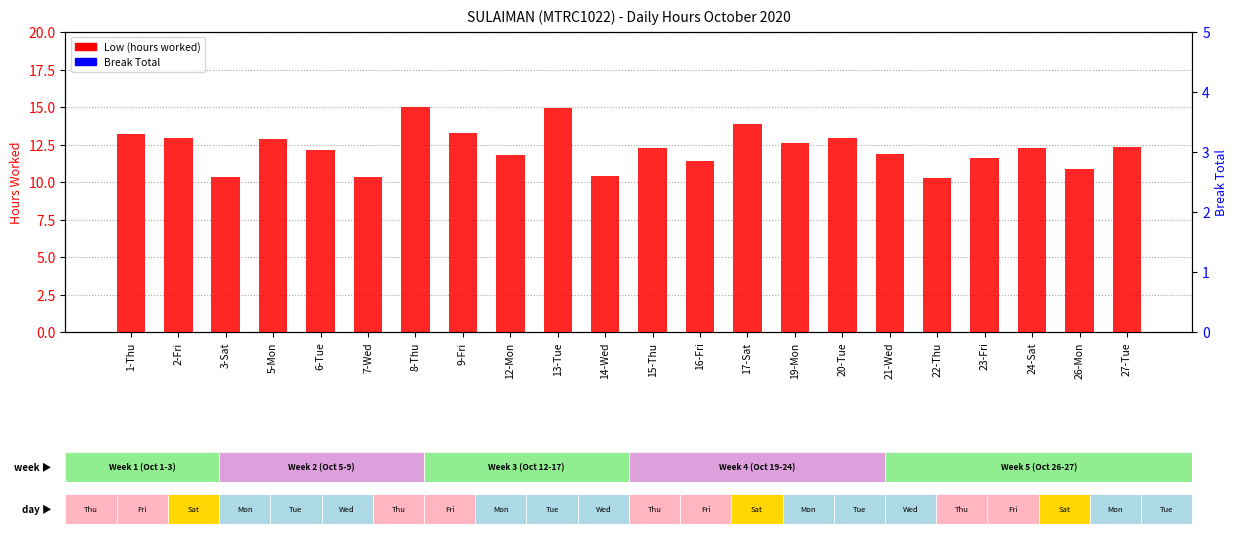

At which category does the chart reach its peak across all series?

8-Thu